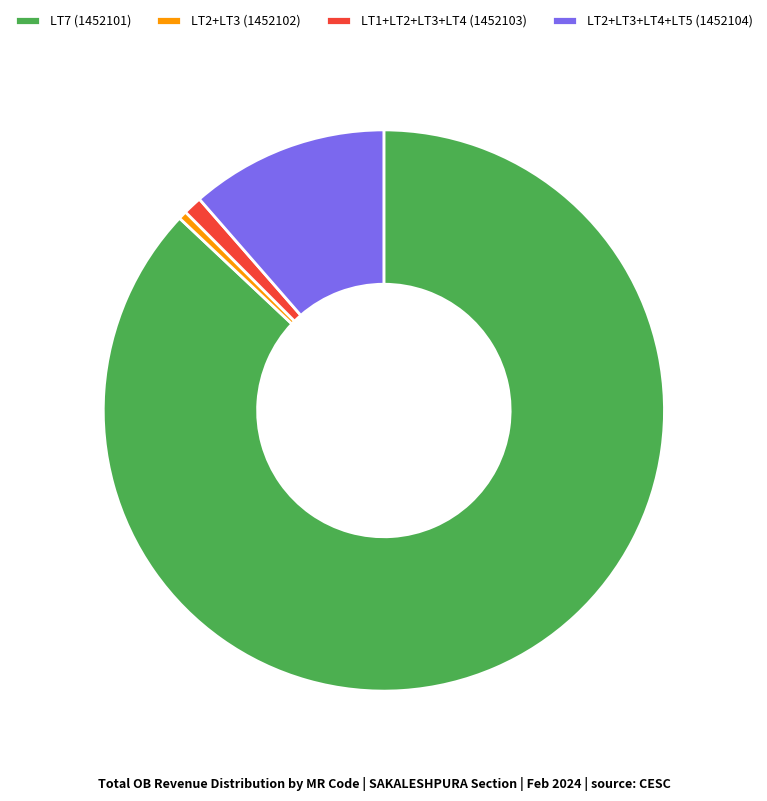

Between LT7 (1452101) and LT2+LT3+LT4+LT5 (1452104), which is larger?

LT7 (1452101)